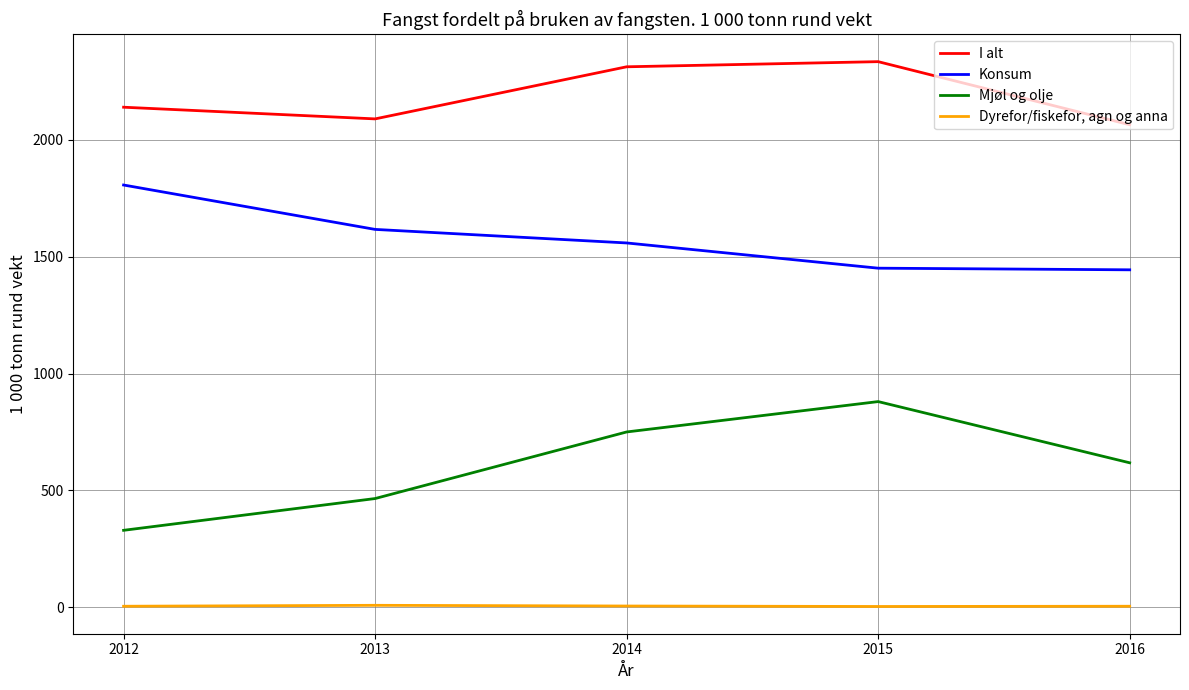

What are all the series names shown in the legend?

I alt, Konsum, Mjøl og olje, Dyrefor/fiskefor, agn og anna